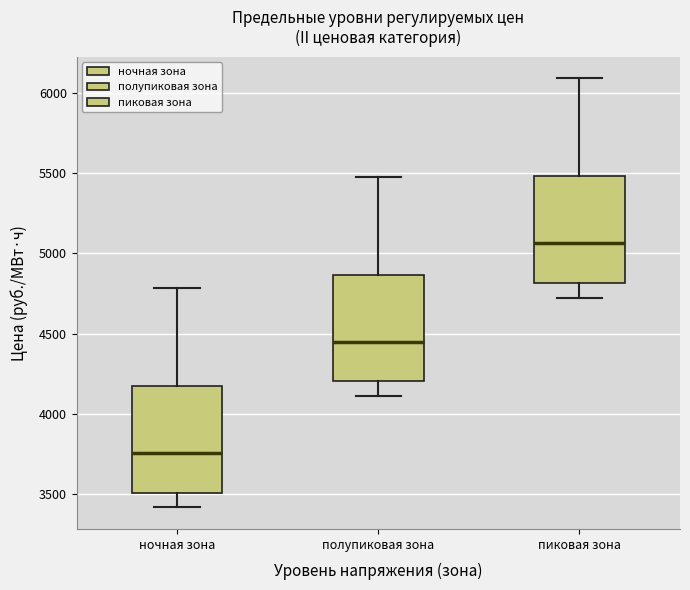

Where is the lower edge of the box for полупиковая зона on the y-axis? The values are not printed on the chart, so give them approximately, as read against the axis.

4200